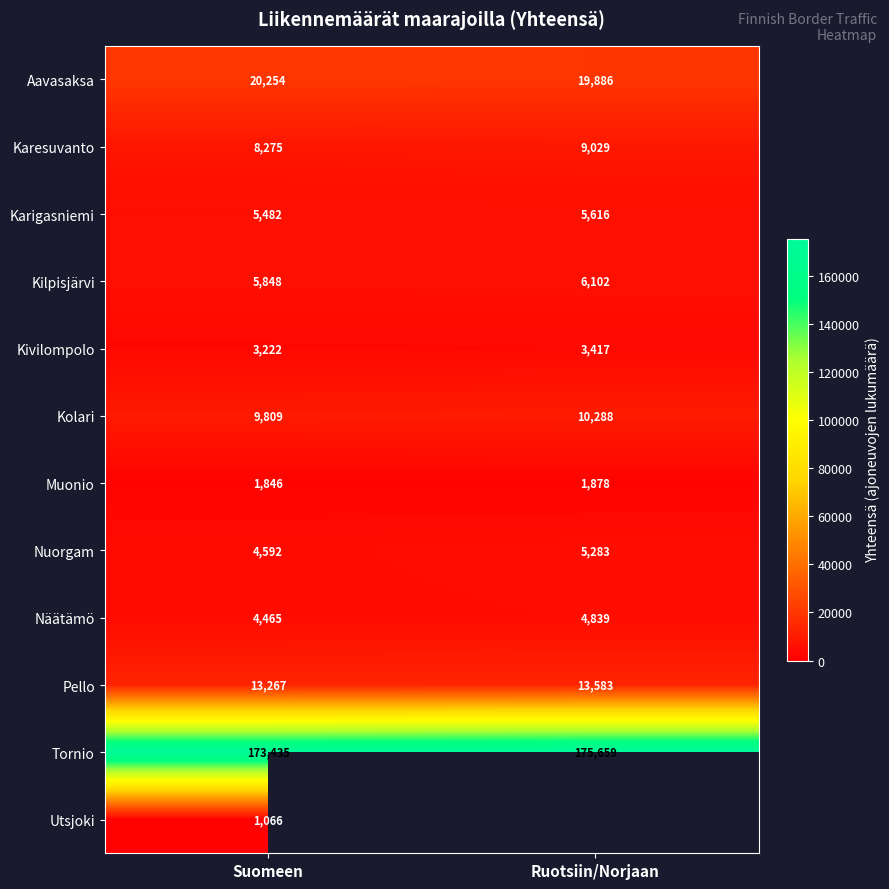

Is it true that Kivilompolo equals 3417 at Ruotsiin/Norjaan?

True